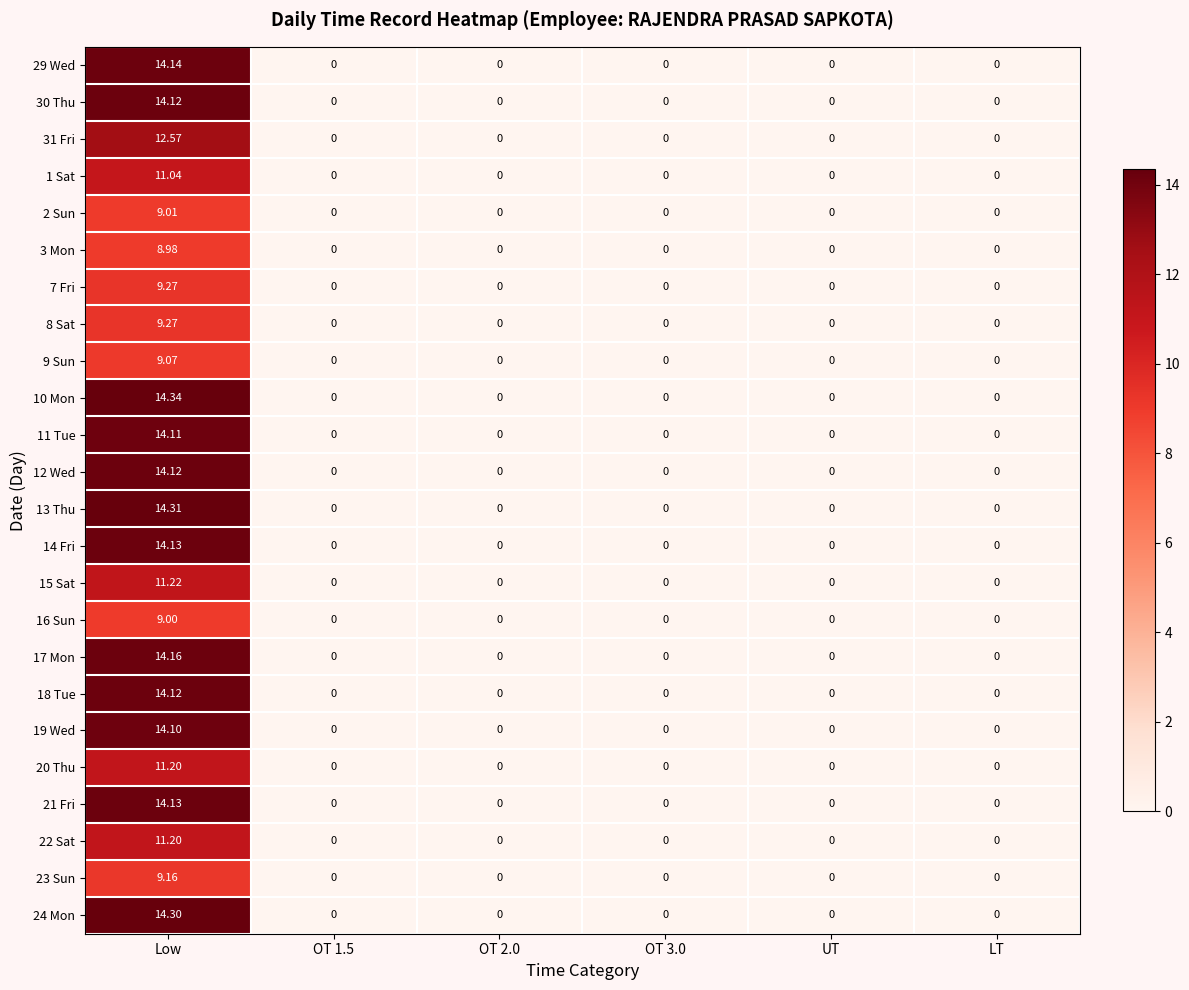

Which category has the highest value in the 18 Tue series?

Low